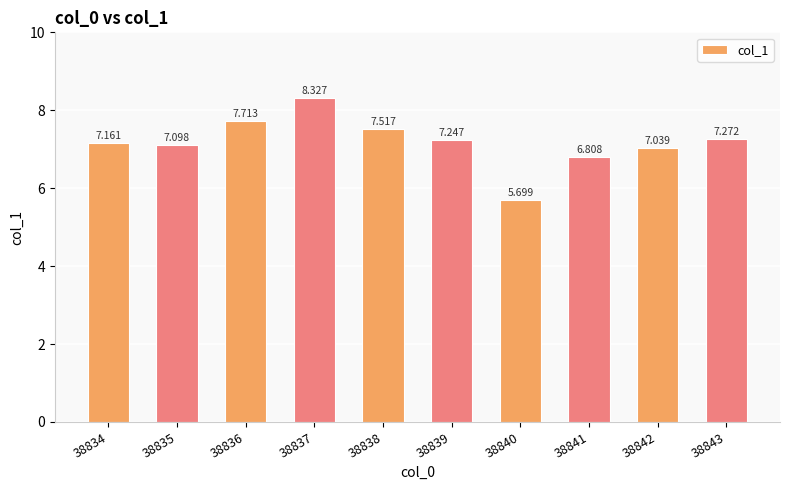

What value does the data have at 38839?

7.2